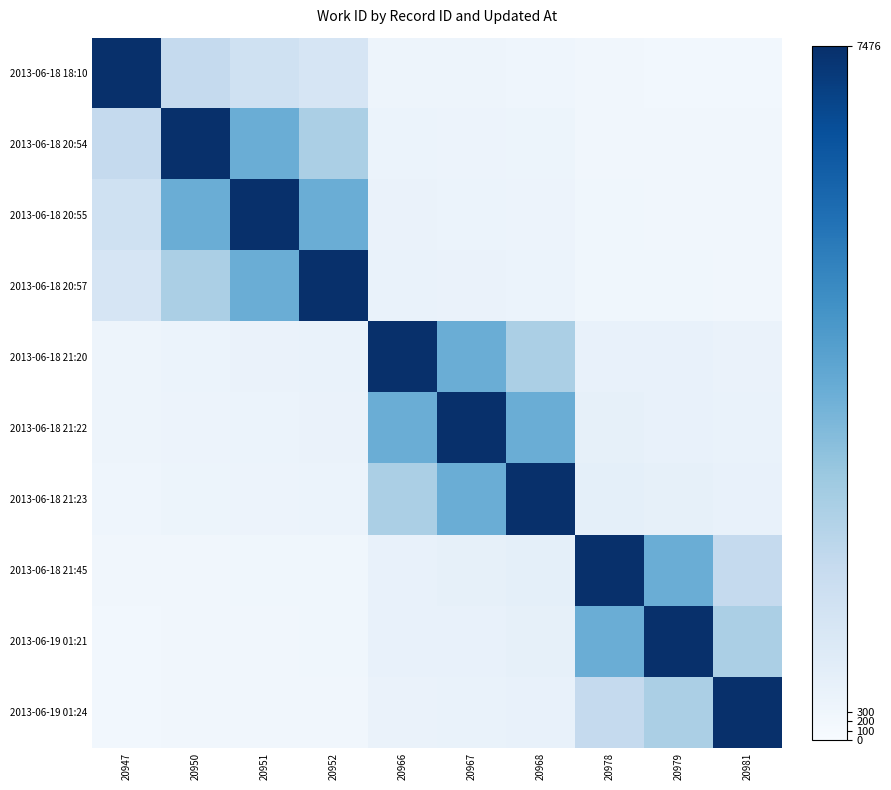

Reading right to left, transcribe all the data shown in this chart.

2013-06-18 18:10: 20981=213.6	20979=226.5	20978=233.6	20968=339.8	20967=356.0	20966=373.8	20952=1246.0	20951=1495.2	20950=1869.0	20947=7476.0
2013-06-18 20:54: 20981=233.6	20979=249.2	20978=257.8	20968=393.5	20967=415.3	20966=439.8	20952=2492.0	20951=3738.0	20950=7476.0	20947=1869.0
2013-06-18 20:55: 20981=241.2	20979=257.8	20978=267.0	20968=415.3	20967=439.8	20966=467.2	20952=3738.0	20951=7476.0	20950=3738.0	20947=1495.2
2013-06-18 20:57: 20981=249.2	20979=267.0	20978=276.9	20968=439.8	20967=467.2	20966=498.4	20952=7476.0	20951=3738.0	20950=2492.0	20947=1246.0
2013-06-18 21:20: 20981=467.2	20979=534.0	20978=575.1	20968=2492.0	20967=3738.0	20966=7476.0	20952=498.4	20951=467.2	20950=439.8	20947=373.8
2013-06-18 21:22: 20981=498.4	20979=575.1	20978=623.0	20968=3738.0	20967=7476.0	20966=3738.0	20952=467.2	20951=439.8	20950=415.3	20947=356.0
2013-06-18 21:23: 20981=534.0	20979=623.0	20978=679.6	20968=7476.0	20967=3738.0	20966=2492.0	20952=439.8	20951=415.3	20950=393.5	20947=339.8
2013-06-18 21:45: 20981=1869.0	20979=3738.0	20978=7476.0	20968=679.6	20967=623.0	20966=575.1	20952=276.9	20951=267.0	20950=257.8	20947=233.6
2013-06-19 01:21: 20981=2492.0	20979=7476.0	20978=3738.0	20968=623.0	20967=575.1	20966=534.0	20952=267.0	20951=257.8	20950=249.2	20947=226.5
2013-06-19 01:24: 20981=7476.0	20979=2492.0	20978=1869.0	20968=534.0	20967=498.4	20966=467.2	20952=249.2	20951=241.2	20950=233.6	20947=213.6